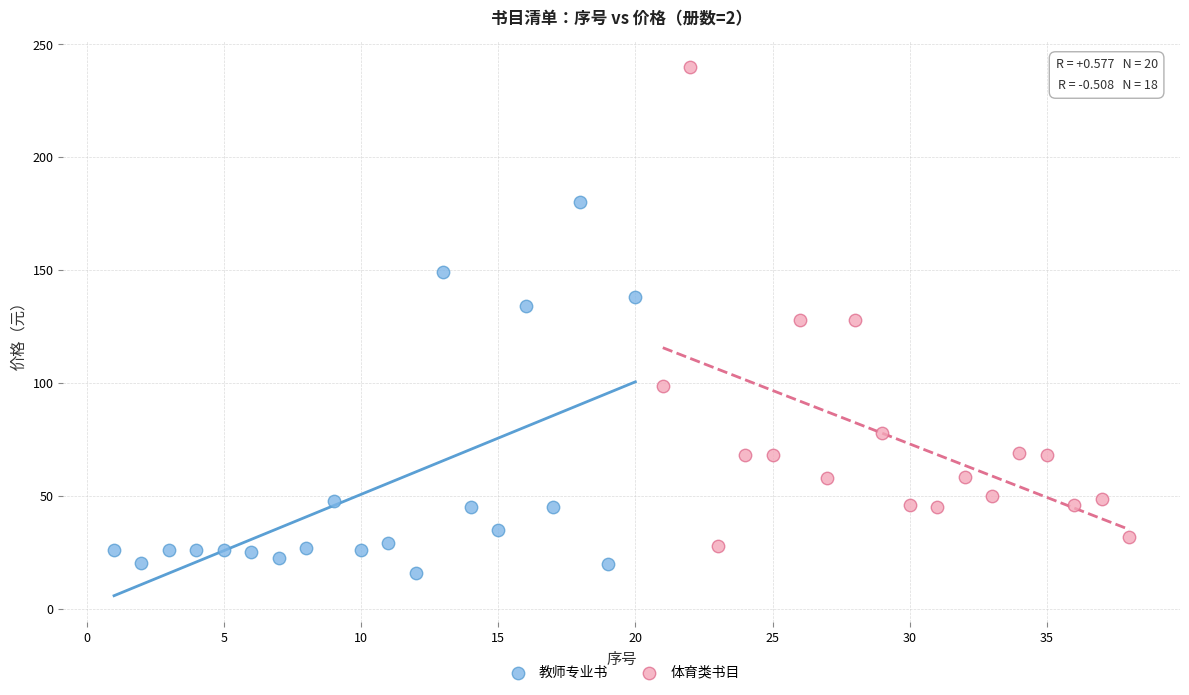

Which series reaches the maximum Y coordinate?

体育类书目